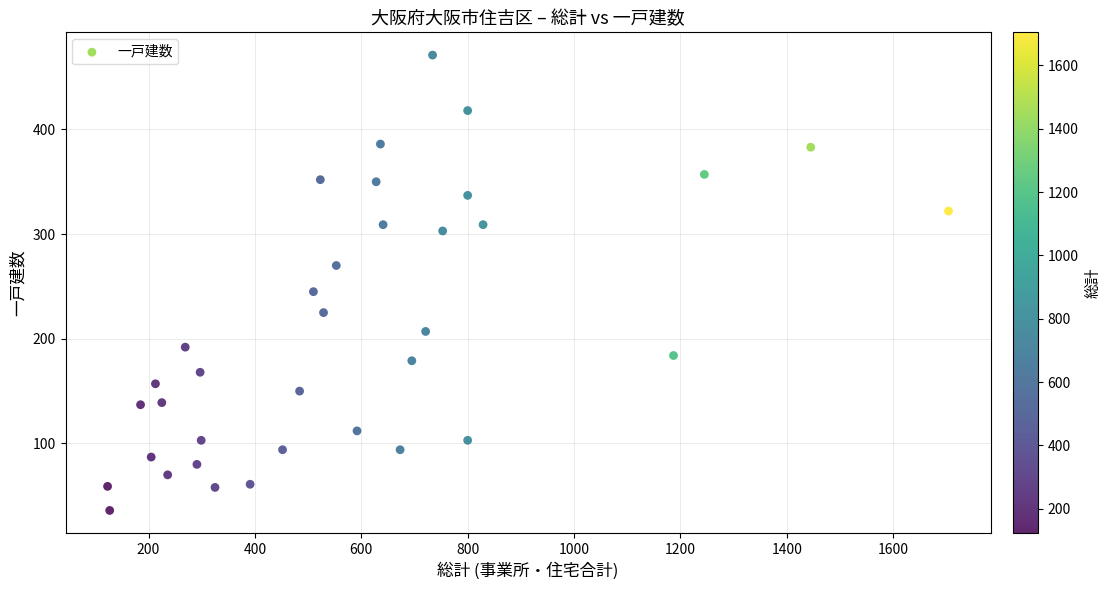

What is the range of X values (max minus min)?

1581